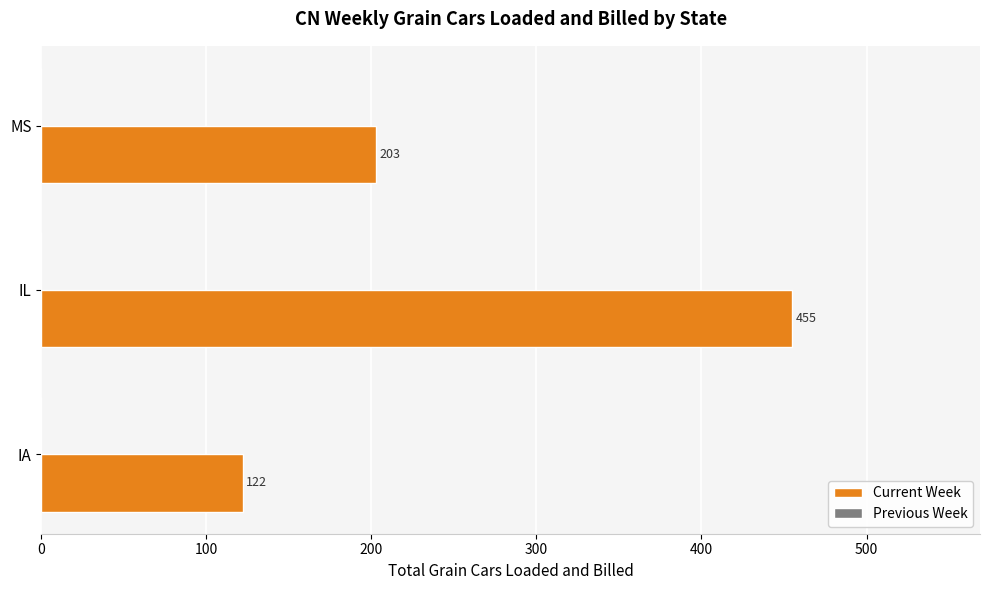

How many bars are there in total?

3